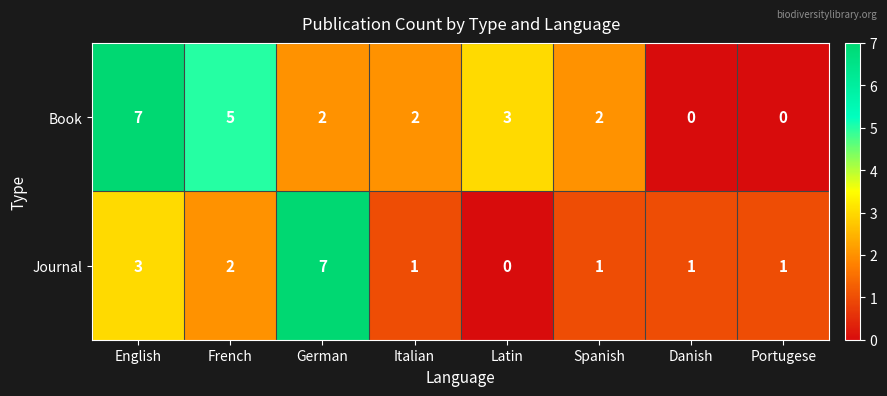

How many data points does each series have?

8